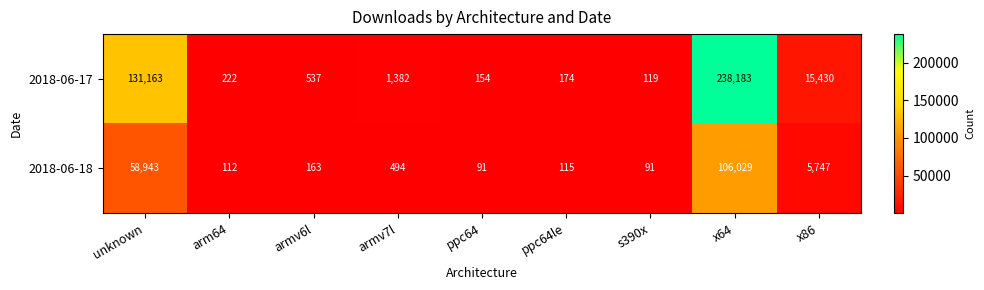

What is the average value of the 2018-06-17 series?

43040